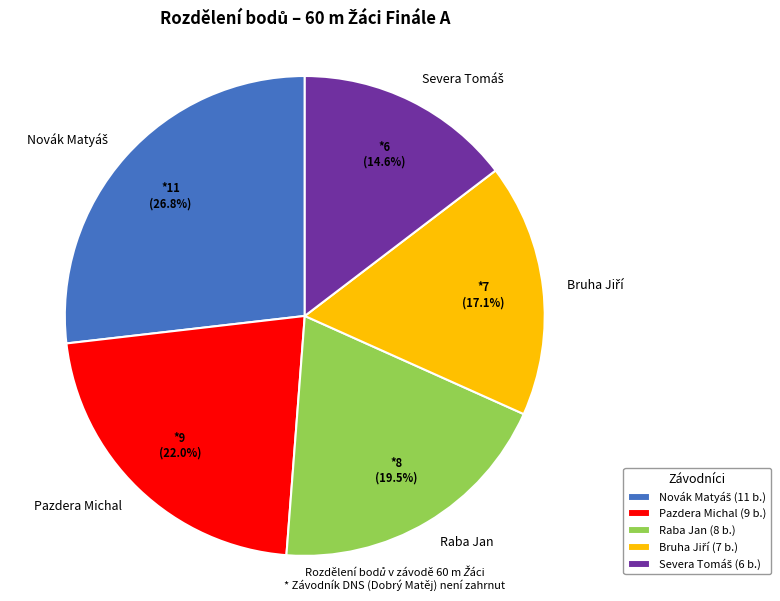

Does any single category account for the majority?

No